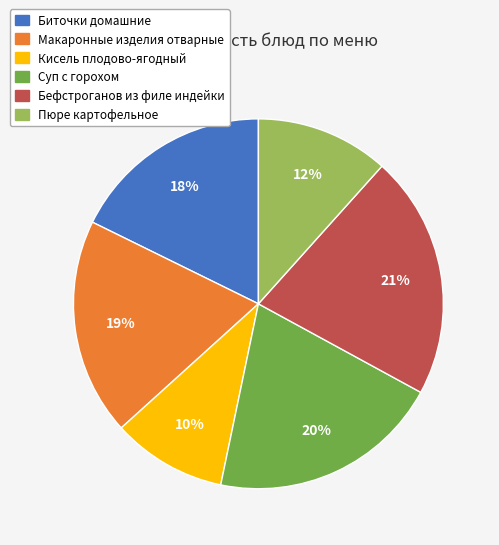

Between Кисель плодово-ягодный and Биточки домашние, which is larger?

Биточки домашние